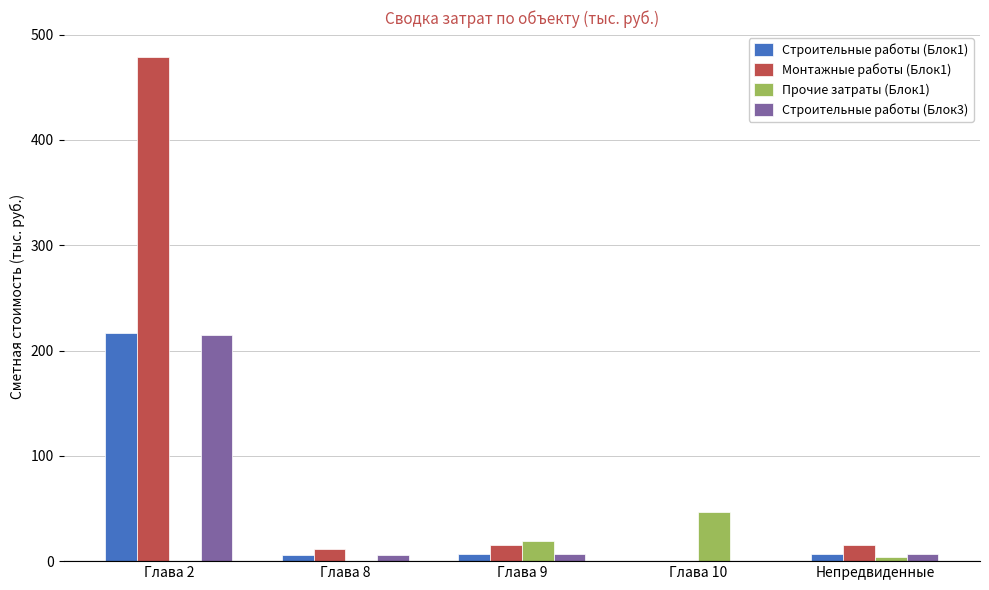

How many groups of bars are there?

5